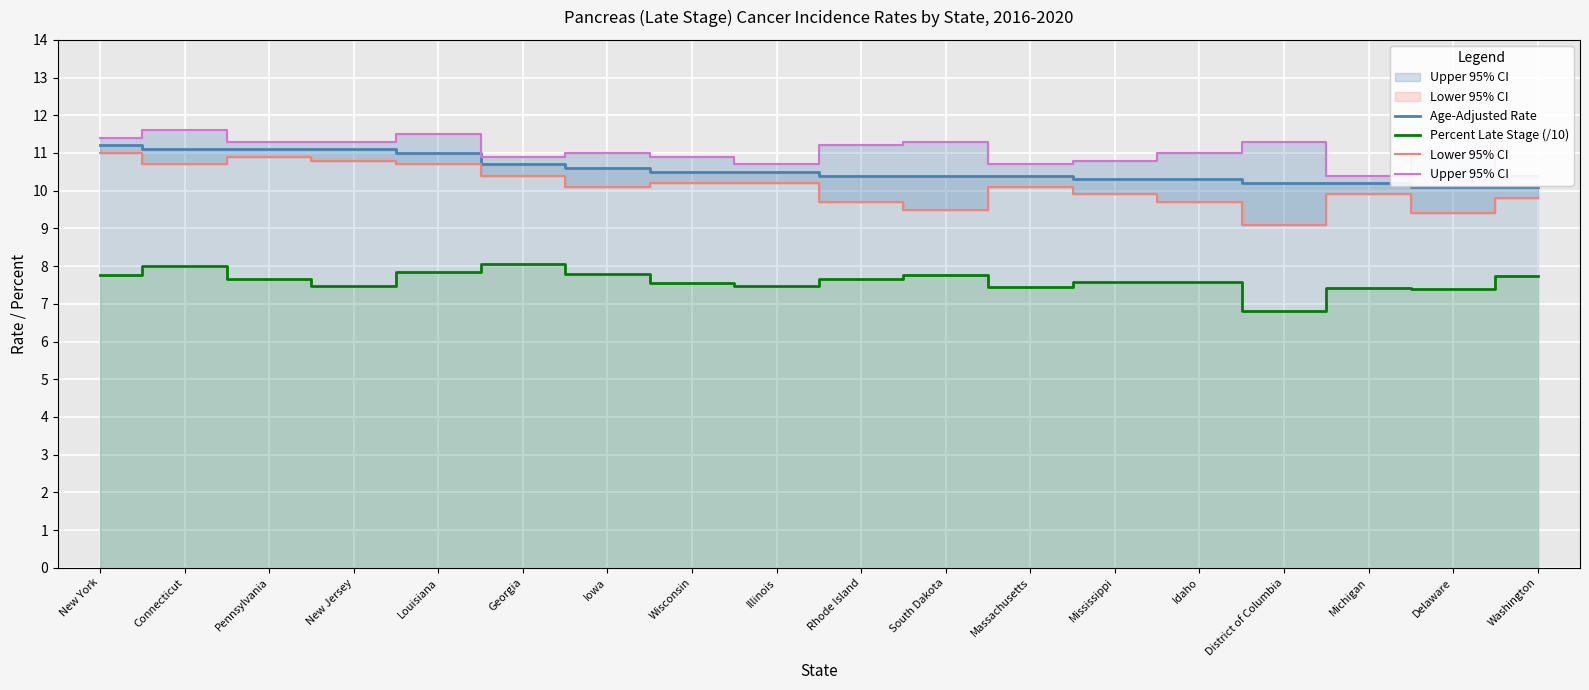

What position from the right is Massachusetts?

7